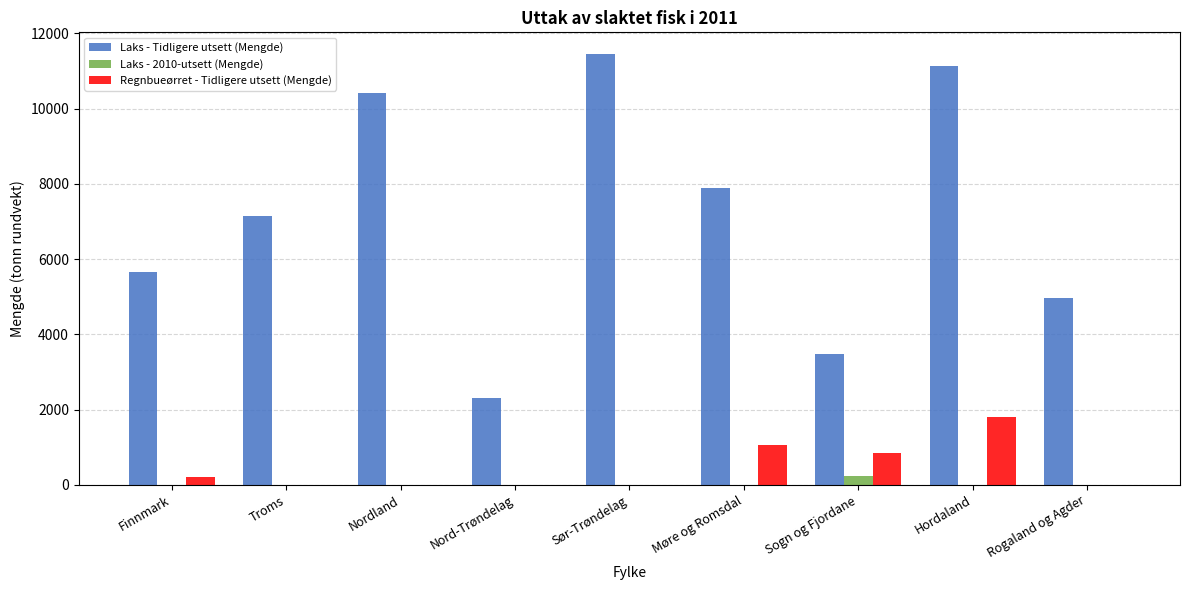

What is the approximate value of Laks - Tidligere utsett (Mengde) at Sør-Trøndelag?

11452.8